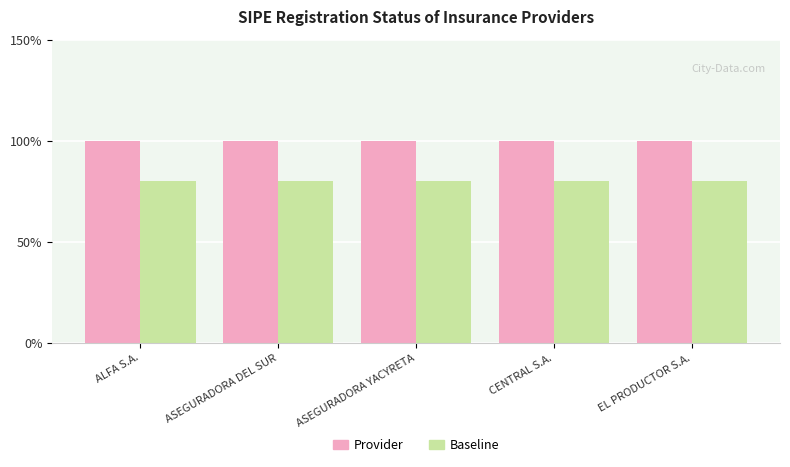

At which label does Provider reach its peak?

ALFA S.A.